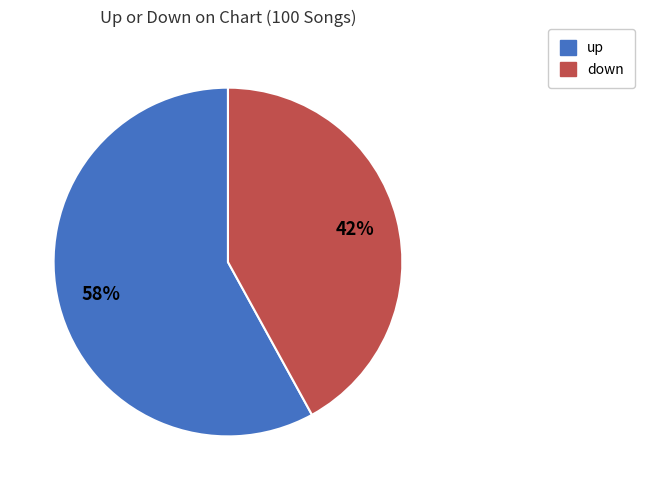

True or false: up accounts for 48% of the total.

False